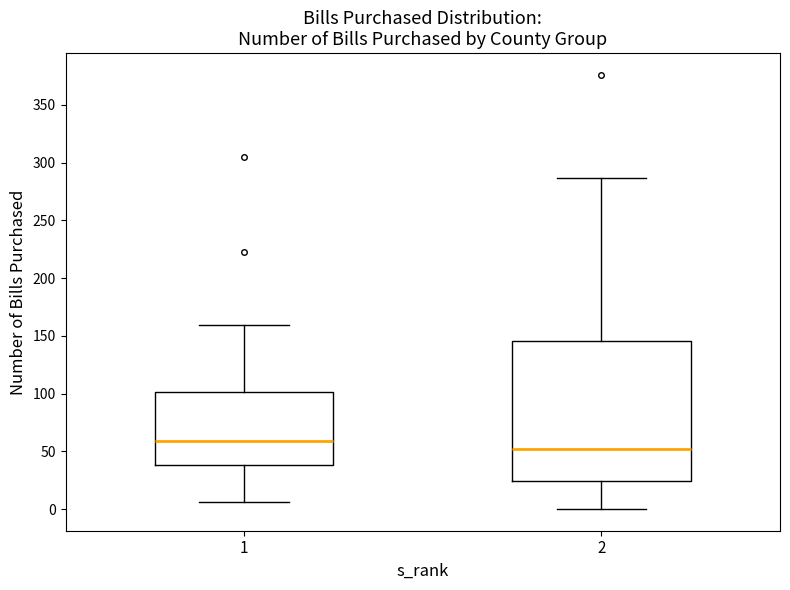

Comparing the boxes themselves (not the whiskers), which one is the tallest?

2